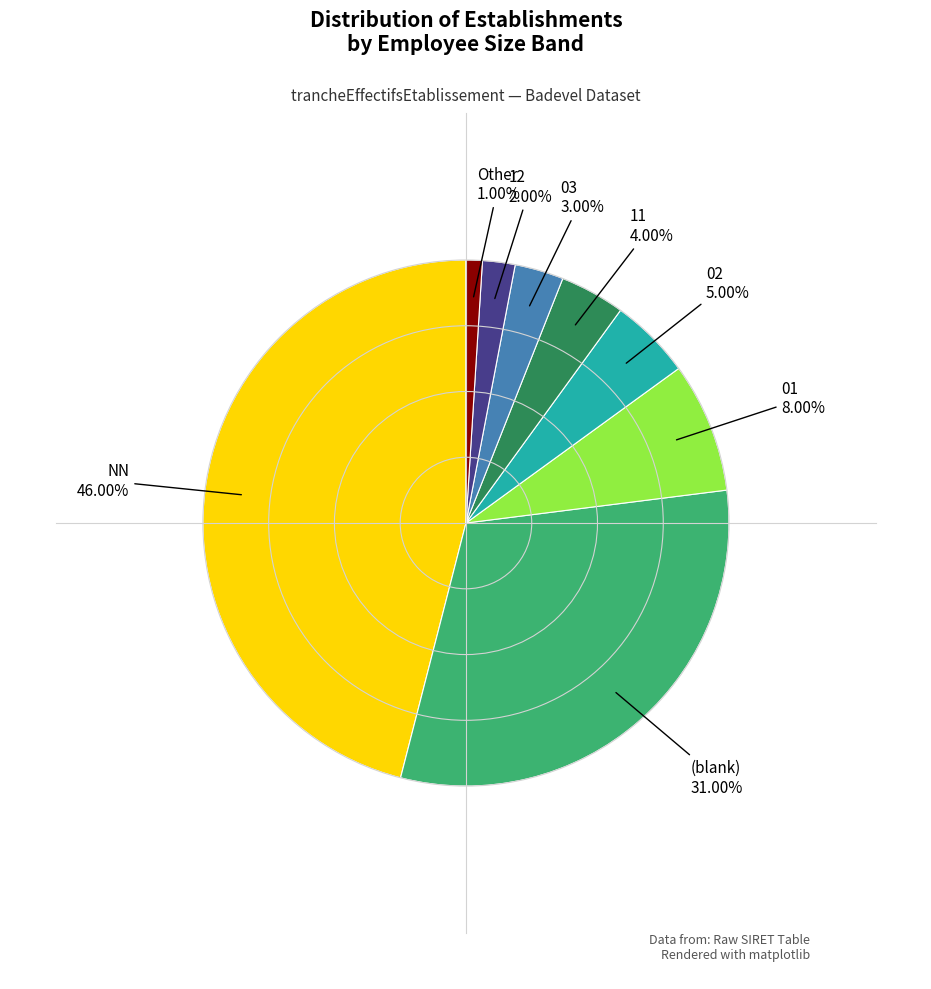

Is there any slice that represents more than half of the pie?

No